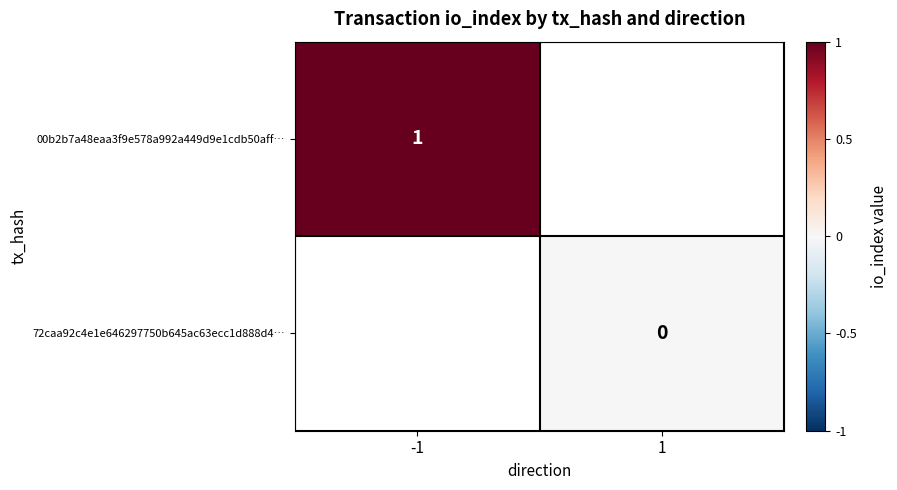

The value of 00b2b7a48eaa3f9e578a992a449d9e1cdb50aff… at -1 is 0. True or false?

False